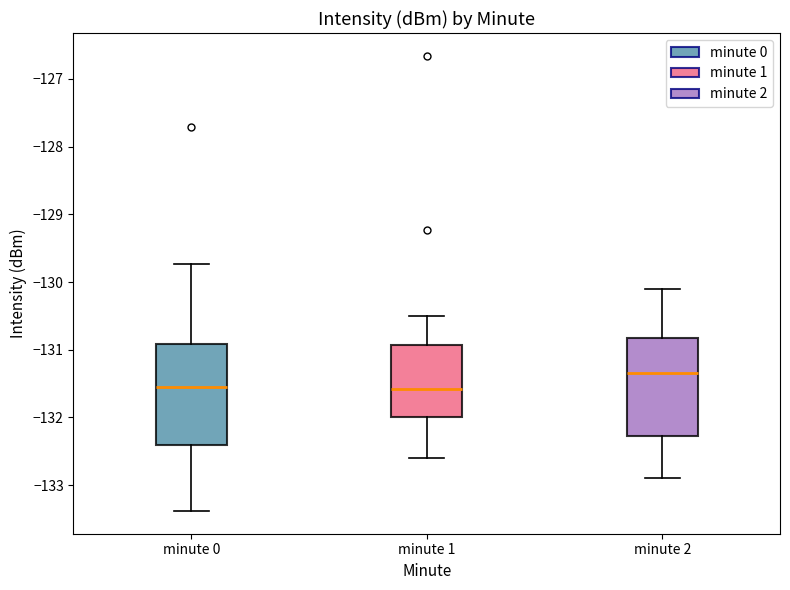

Reading left to right, transcribe this box plot: for each box, give where its median line is, the range the box spans, and where its two whiskers end, as read against the y-axis. The values are not printed on the chart, so give them approximately, as read against the axis.

minute 0: median -131.5, box -132.4 to -130.9, whiskers -133.4 to -129.7
minute 1: median -131.6, box -132.0 to -130.9, whiskers -132.6 to -130.5
minute 2: median -131.3, box -132.3 to -130.8, whiskers -132.9 to -130.1